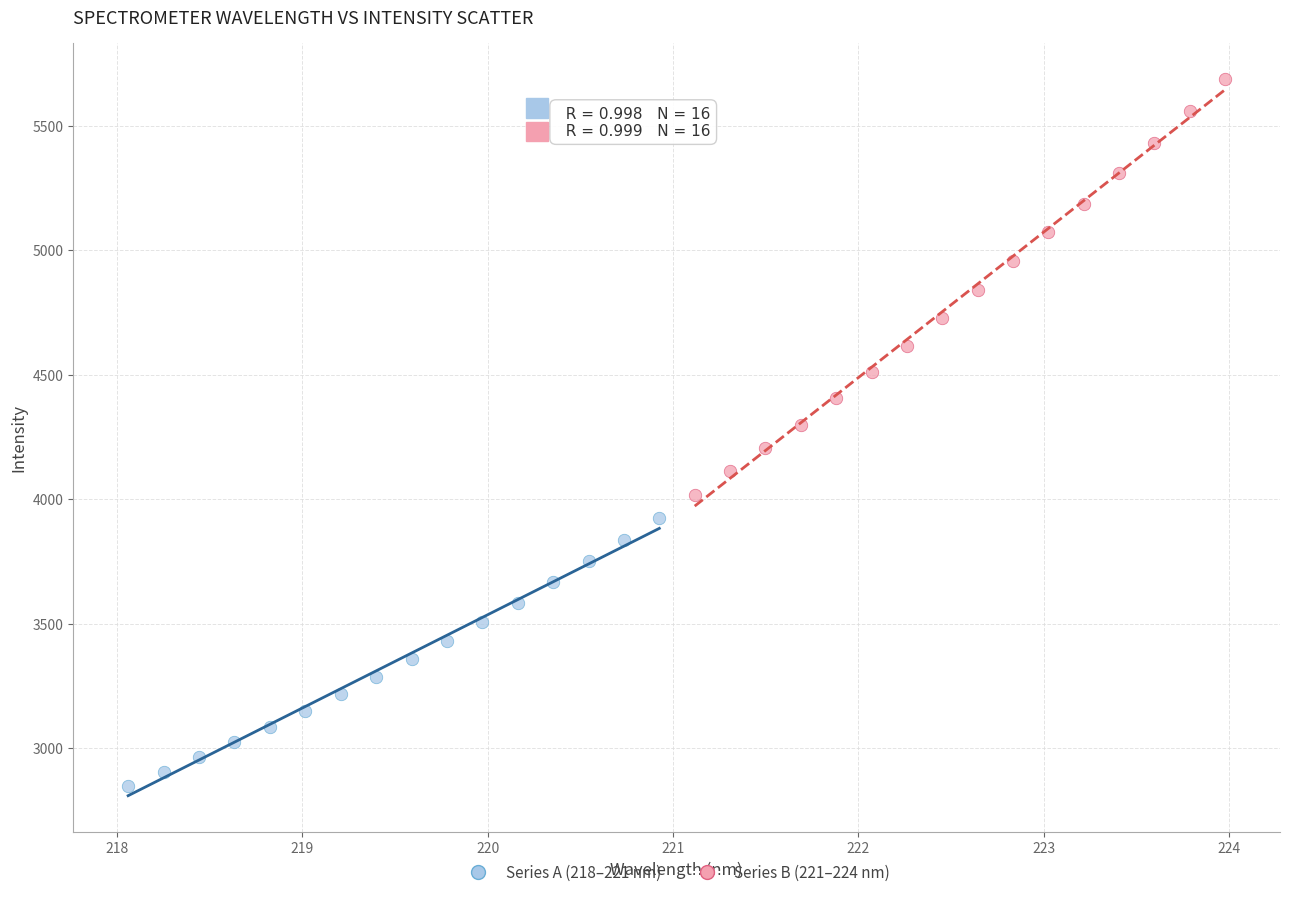

Which series has the largest Y range (max minus min)?

Series B (221–224 nm)